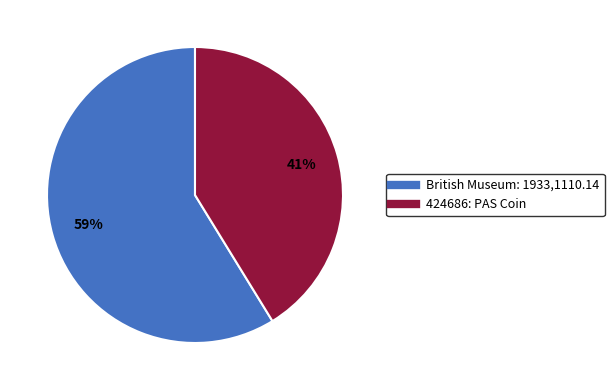

Which has a higher value, 424686: PAS Coin or British Museum: 1933,1110.14?

British Museum: 1933,1110.14